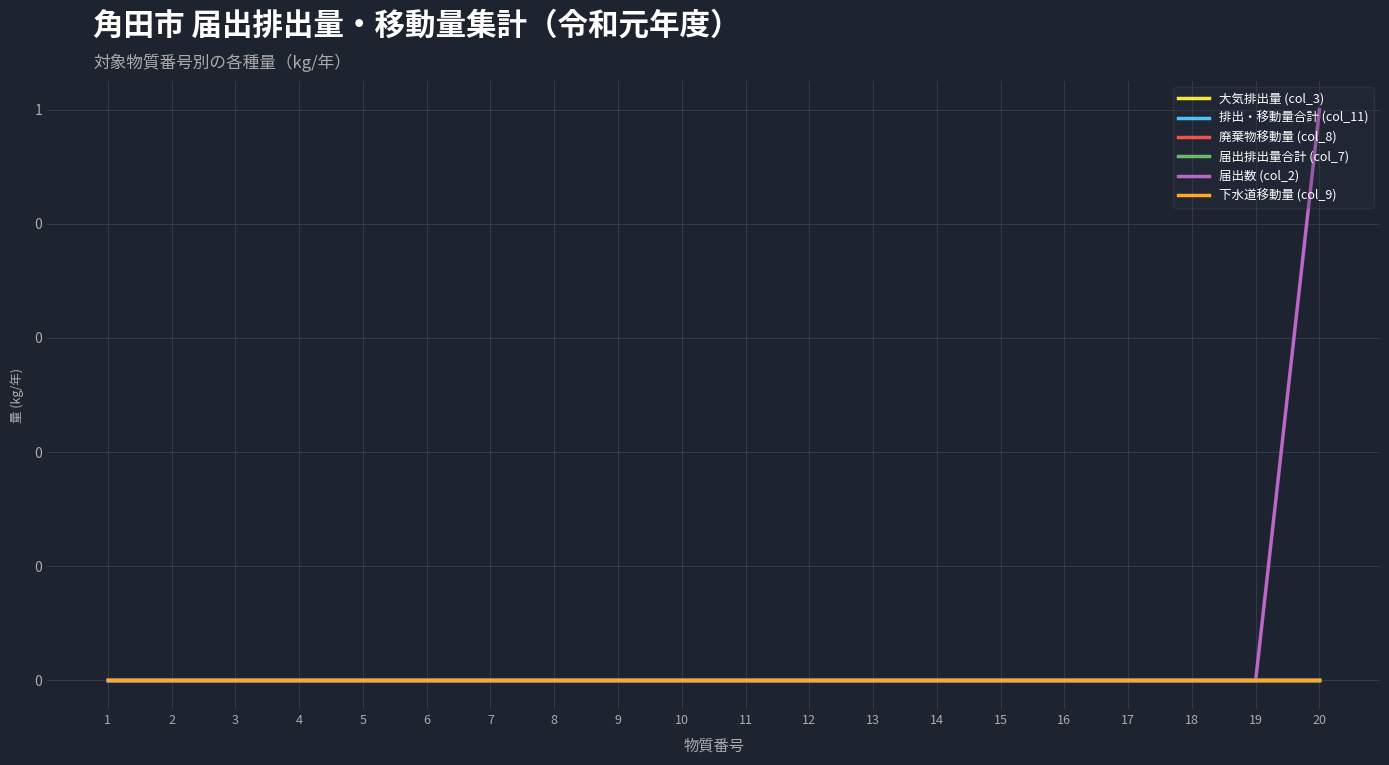

Does the chart have visible grid lines?

Yes